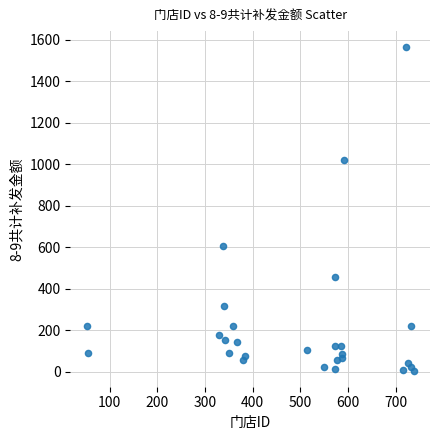

What Y value in the scatter plot is closest to 785?

607.1